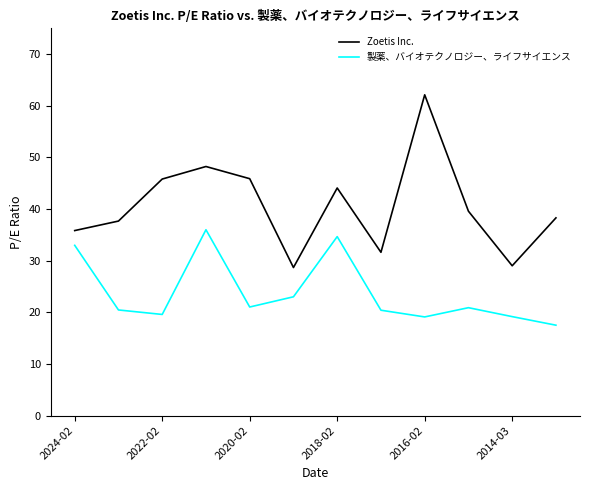

Which series has the largest total across all categories?

Zoetis Inc.